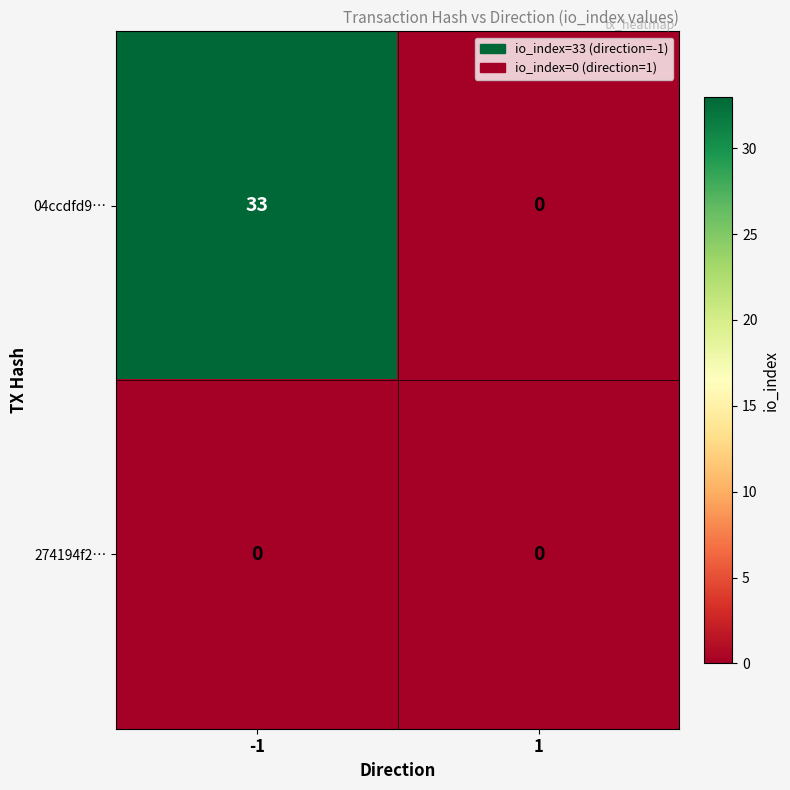

Reading right to left, transcribe all the data shown in this chart.

04ccdfd9…: 1=0	-1=33
274194f2…: 1=0	-1=0